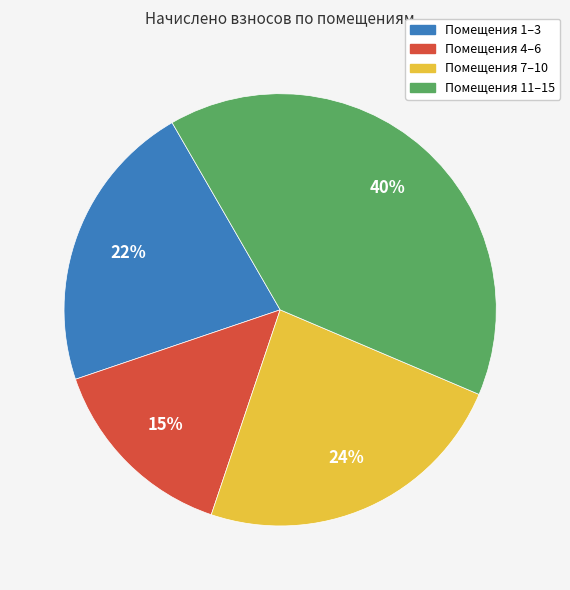

Is there any slice that represents more than half of the pie?

No